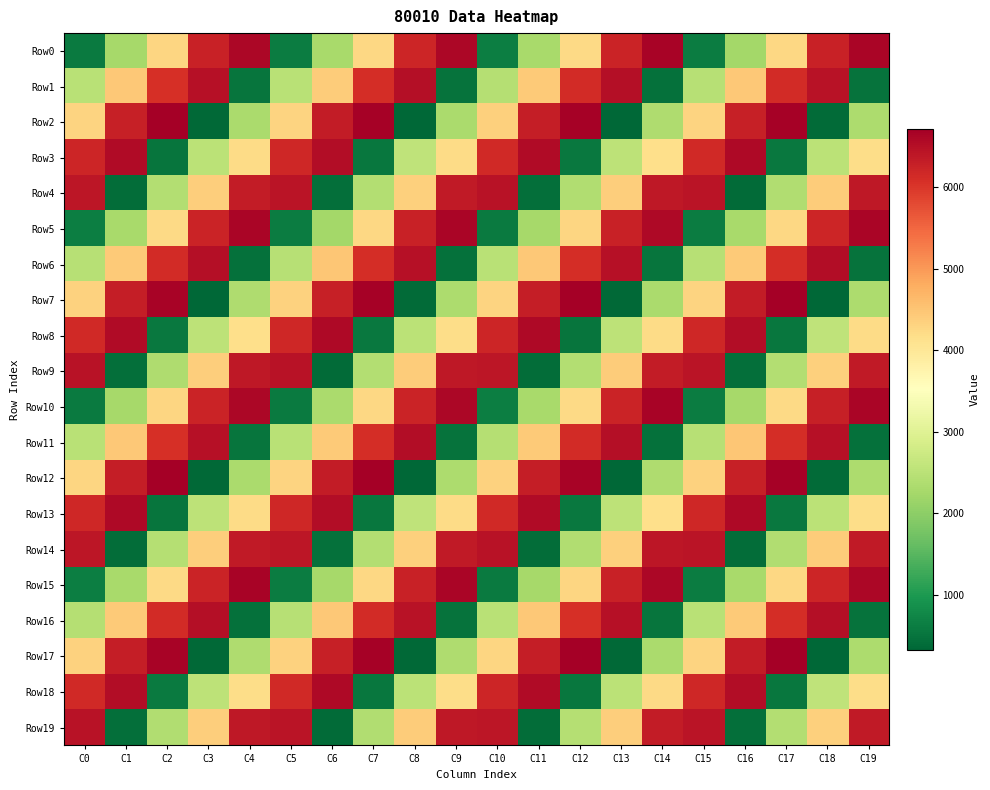

Reading left to right, list all the values displayed in this chart.

Row0: C0=582	C1=2267	C2=4278	C3=6251	C4=6598	C5=603	C6=2294	C7=4267	C8=6214	C9=6619	C10=630	C11=2283	C12=4230	C13=6235	C14=6646	C15=619	C16=2246	C17=4251	C18=6262	C19=6635
Row1: C0=2483	C1=4462	C2=6083	C3=6494	C4=499	C5=2478	C6=4419	C7=6110	C8=6515	C9=494	C10=2435	C11=4446	C12=6131	C13=6510	C14=451	C15=2462	C16=4467	C17=6126	C18=6467	C19=478
Row2: C0=4304	C1=6289	C2=6720	C3=353	C4=2320	C5=4305	C6=6336	C7=6689	C8=336	C9=2321	C10=4352	C11=6305	C12=6672	C13=337	C14=2368	C15=4321	C16=6288	C17=6673	C18=384	C19=2337
Row3: C0=6201	C1=6568	C2=521	C3=2520	C4=4217	C5=6184	C6=6537	C7=536	C8=2553	C9=4200	C10=6153	C11=6552	C12=569	C13=2536	C14=4169	C15=6168	C16=6585	C17=552	C18=2505	C19=4184
Row4: C0=6406	C1=411	C2=2422	C3=4395	C4=6342	C5=6427	C6=438	C7=2411	C8=4358	C9=6363	C10=6454	C11=427	C12=2374	C13=4379	C14=6390	C15=6443	C16=390	C17=2395	C18=4406	C19=6379
Row5: C0=627	C1=2286	C2=4227	C3=6238	C4=6643	C5=622	C6=2243	C7=4254	C8=6259	C9=6638	C10=579	C11=2270	C12=4275	C13=6254	C14=6595	C15=606	C16=2291	C17=4270	C18=6211	C19=6622
Row6: C0=2448	C1=4433	C2=6144	C3=6497	C4=464	C5=2449	C6=4480	C7=6113	C8=6480	C9=465	C10=2496	C11=4449	C12=6096	C13=6481	C14=512	C15=2465	C16=4432	C17=6097	C18=6528	C19=481
Row7: C0=4345	C1=6312	C2=6665	C3=344	C4=2361	C5=4328	C6=6281	C7=6680	C8=377	C9=2344	C10=4297	C11=6296	C12=6713	C13=360	C14=2313	C15=4312	C16=6329	C17=6696	C18=329	C19=2328
Row8: C0=6150	C1=6555	C2=566	C3=2539	C4=4166	C5=6171	C6=6582	C7=555	C8=2502	C9=4187	C10=6198	C11=6571	C12=518	C13=2523	C14=4214	C15=6187	C16=6534	C17=539	C18=2550	C19=4203
Row9: C0=6451	C1=430	C2=2371	C3=4382	C4=6387	C5=6446	C6=387	C7=2398	C8=4403	C9=6382	C10=6403	C11=414	C12=2419	C13=4398	C14=6339	C15=6430	C16=435	C17=2414	C18=4355	C19=6366
Row10: C0=592	C1=2257	C2=4288	C3=6241	C4=6608	C5=593	C6=2304	C7=4257	C8=6224	C9=6609	C10=640	C11=2273	C12=4240	C13=6225	C14=6656	C15=609	C16=2256	C17=4241	C18=6272	C19=6625
Row11: C0=2489	C1=4456	C2=6089	C3=6488	C4=505	C5=2472	C6=4425	C7=6104	C8=6521	C9=488	C10=2441	C11=4440	C12=6137	C13=6504	C14=457	C15=2456	C16=4473	C17=6120	C18=6473	C19=472
Row12: C0=4294	C1=6299	C2=6710	C3=363	C4=2310	C5=4315	C6=6326	C7=6699	C8=326	C9=2331	C10=4342	C11=6315	C12=6662	C13=347	C14=2358	C15=4331	C16=6278	C17=6683	C18=374	C19=2347
Row13: C0=6195	C1=6574	C2=515	C3=2526	C4=4211	C5=6190	C6=6531	C7=542	C8=2547	C9=4206	C10=6147	C11=6558	C12=563	C13=2542	C14=4163	C15=6174	C16=6579	C17=558	C18=2499	C19=4190
Row14: C0=6416	C1=401	C2=2432	C3=4385	C4=6352	C5=6417	C6=448	C7=2401	C8=4368	C9=6353	C10=6464	C11=417	C12=2384	C13=4369	C14=6400	C15=6433	C16=400	C17=2385	C18=4416	C19=6369
Row15: C0=633	C1=2280	C2=4233	C3=6232	C4=6649	C5=616	C6=2249	C7=4248	C8=6265	C9=6632	C10=585	C11=2264	C12=4281	C13=6248	C14=6601	C15=600	C16=2297	C17=4264	C18=6217	C19=6616
Row16: C0=2438	C1=4443	C2=6134	C3=6507	C4=454	C5=2459	C6=4470	C7=6123	C8=6470	C9=475	C10=2486	C11=4459	C12=6086	C13=6491	C14=502	C15=2475	C16=4422	C17=6107	C18=6518	C19=491
Row17: C0=4339	C1=6318	C2=6659	C3=350	C4=2355	C5=4334	C6=6275	C7=6686	C8=371	C9=2350	C10=4291	C11=6302	C12=6707	C13=366	C14=2307	C15=4318	C16=6323	C17=6702	C18=323	C19=2334
Row18: C0=6160	C1=6545	C2=576	C3=2529	C4=4176	C5=6161	C6=6592	C7=545	C8=2512	C9=4177	C10=6208	C11=6561	C12=528	C13=2513	C14=4224	C15=6177	C16=6544	C17=529	C18=2560	C19=4193
Row19: C0=6457	C1=424	C2=2377	C3=4376	C4=6393	C5=6440	C6=393	C7=2392	C8=4409	C9=6376	C10=6409	C11=408	C12=2425	C13=4392	C14=6345	C15=6424	C16=441	C17=2408	C18=4361	C19=6360